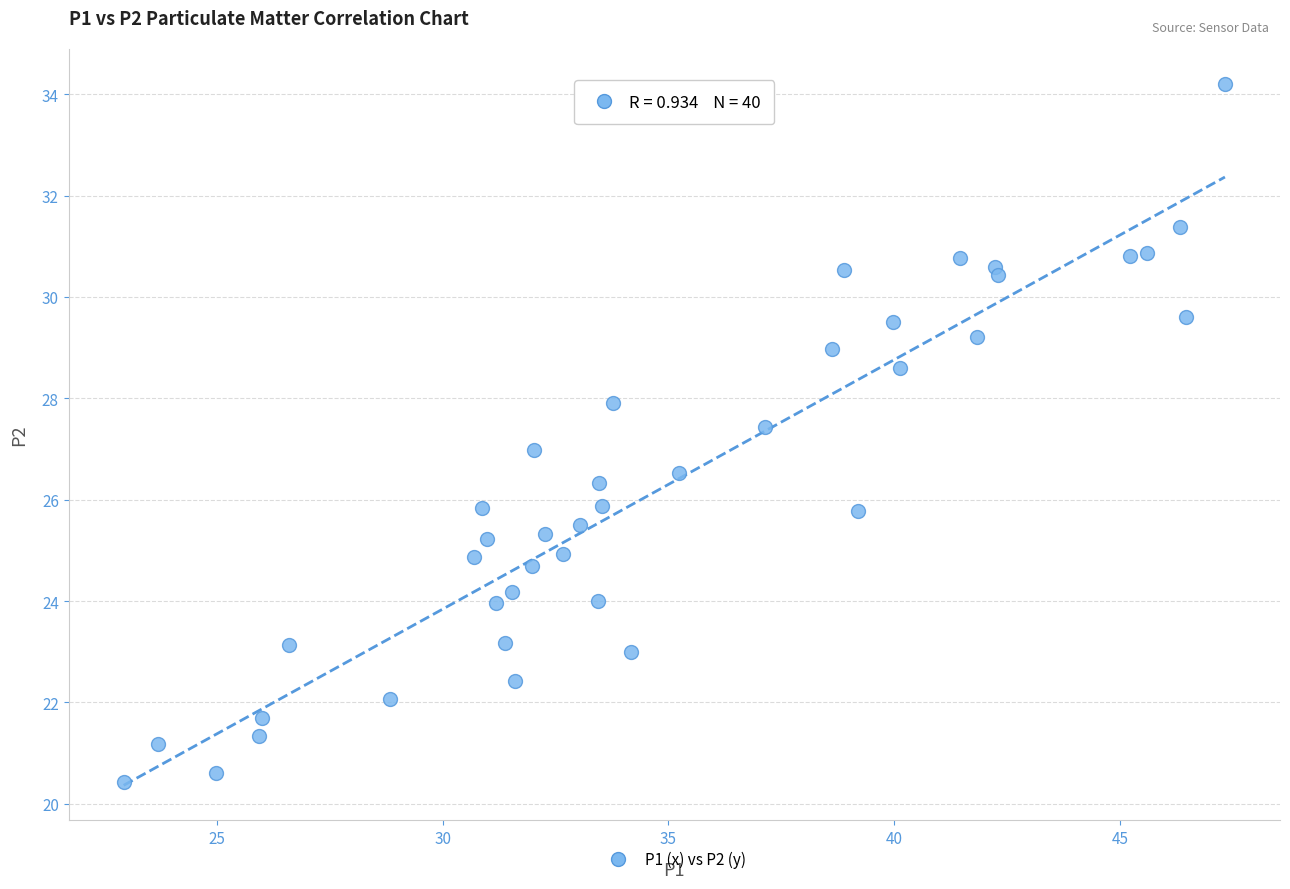

What is the range of X values (max minus min)?

24.4